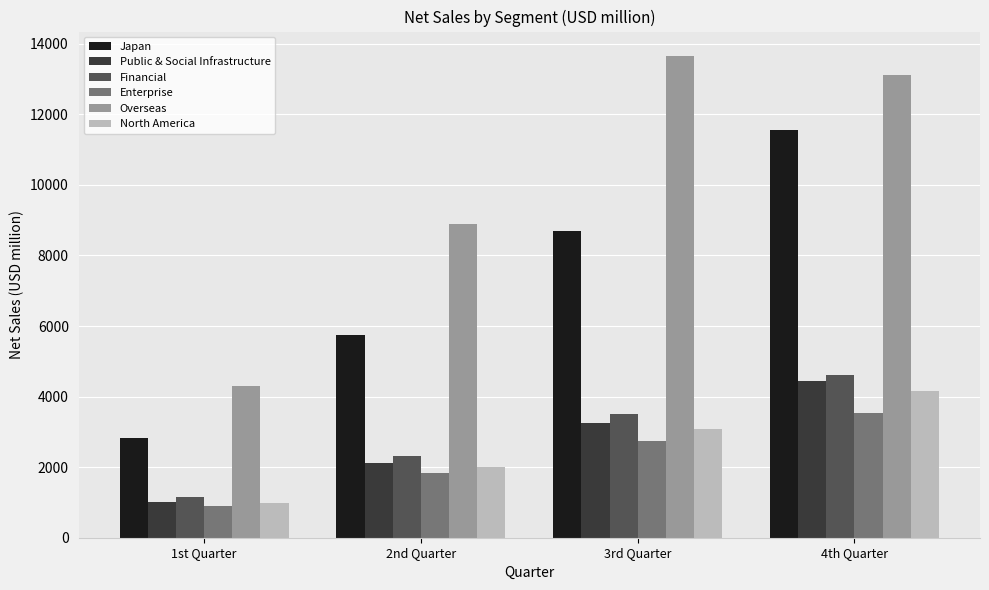

Is the value of North America at 3rd Quarter greater than the value of Financial at 4th Quarter?

No